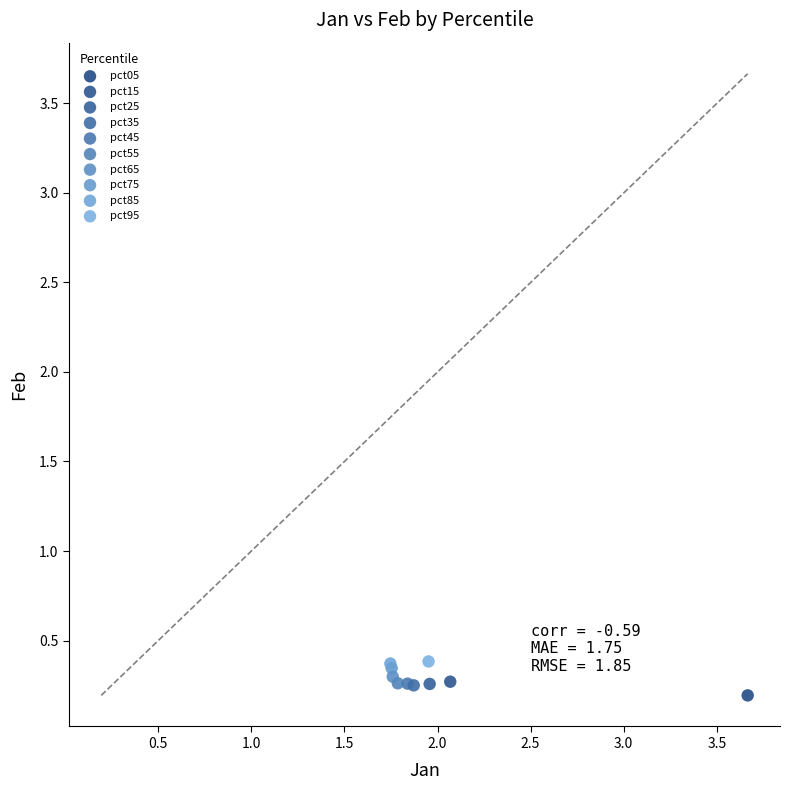

What are all the series names shown in the legend?

pct05, pct15, pct25, pct35, pct45, pct55, pct65, pct75, pct85, pct95